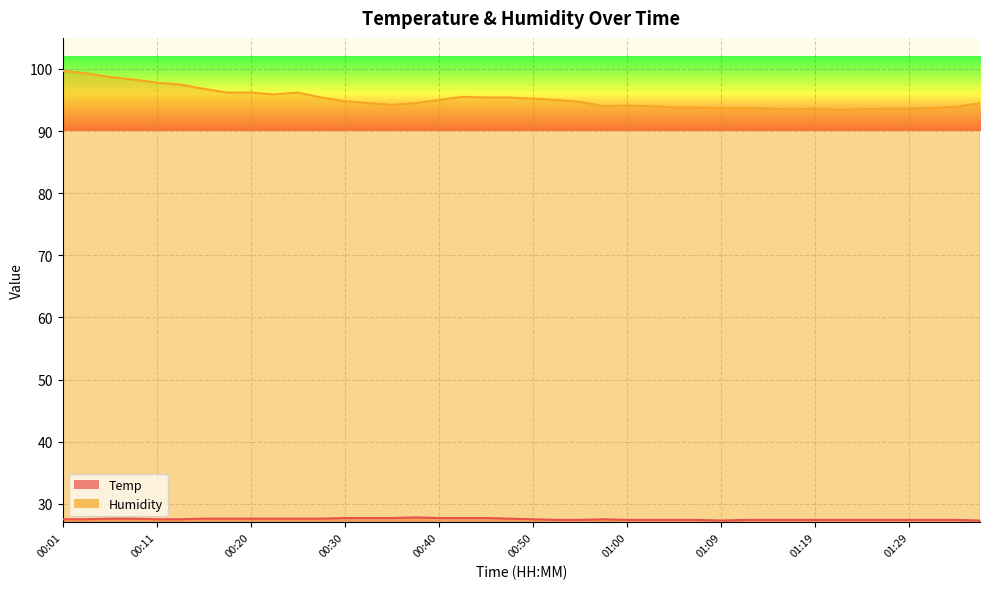

True or false: Humidity and Temp cross at least once.

False